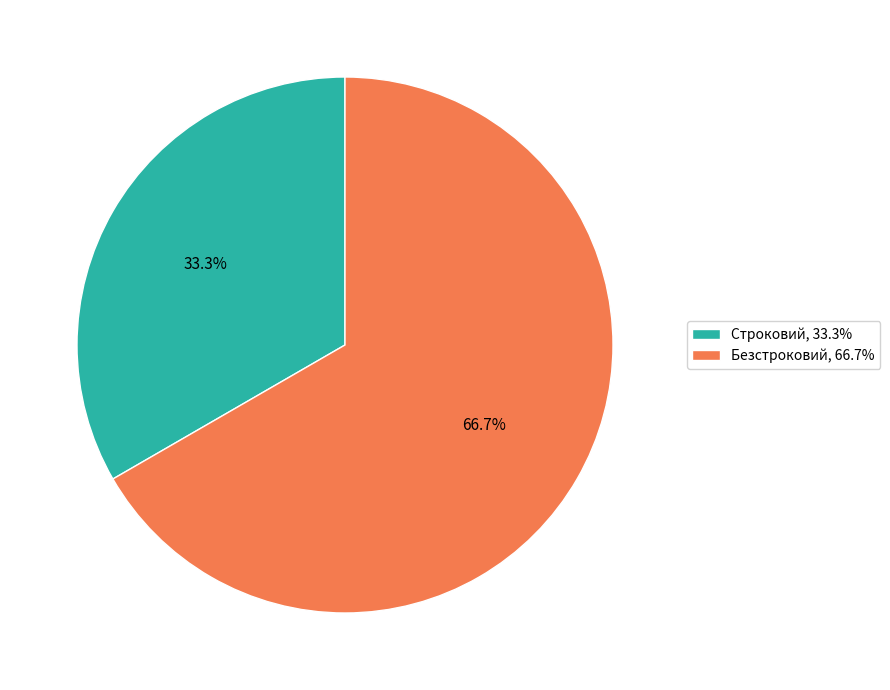

To the nearest percent, what portion does Строковий represent?

33%